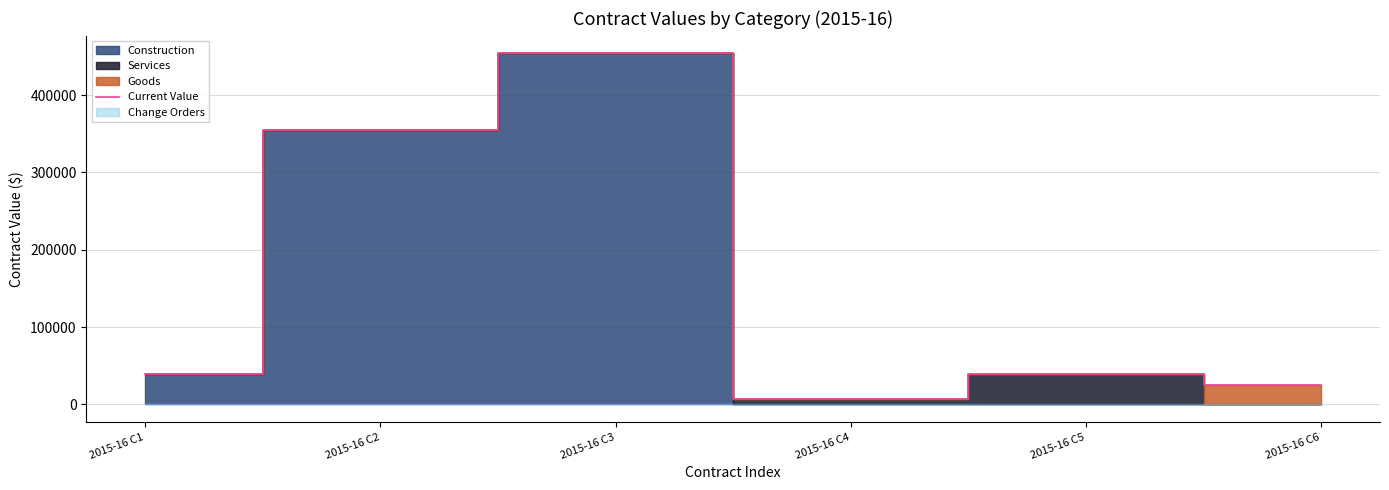

How many values exceed 39873?

3